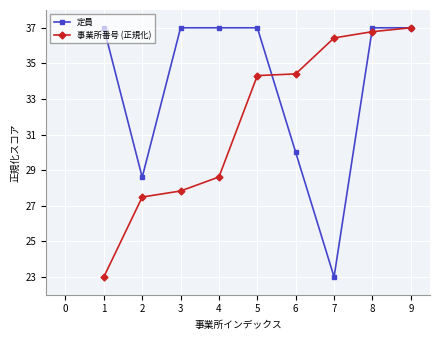

Rank the series at 6 from highest to lowest value.

事業所番号 (正規化), 定員